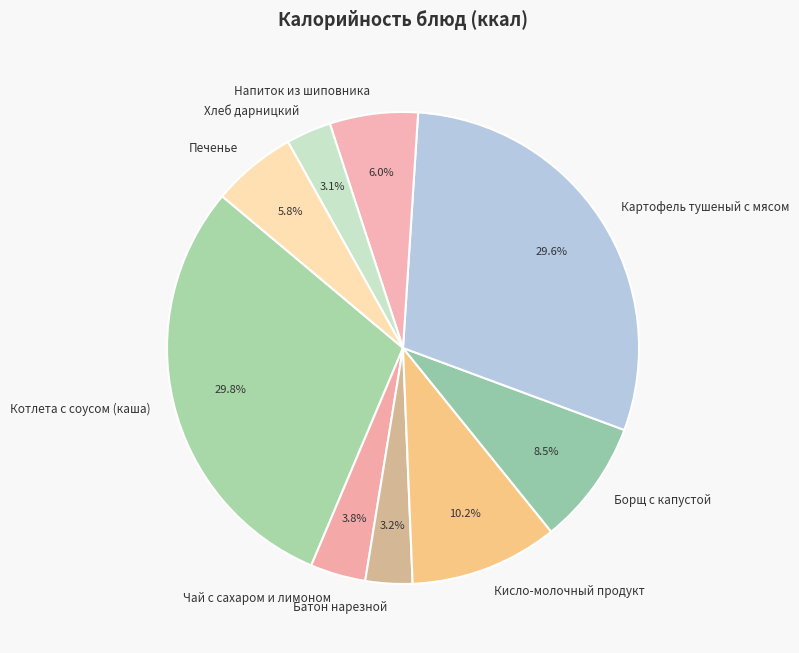

How many segments does this pie chart have?

9